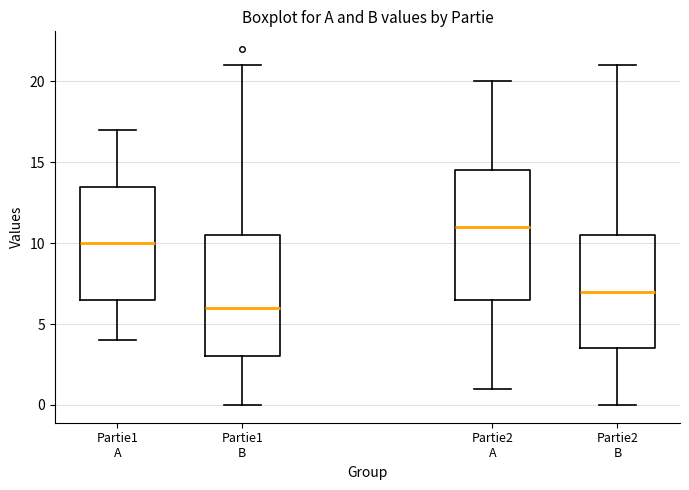

Where does the lower whisker of the box for Partie1 A end on the y-axis? The values are not printed on the chart, so give them approximately, as read against the axis.

4.0